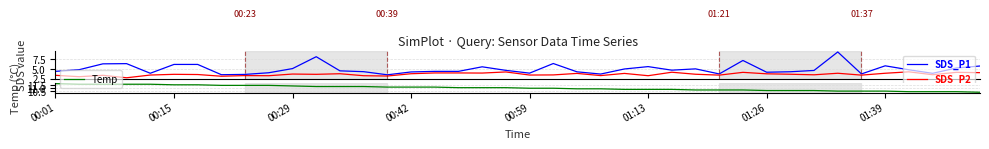

Where does the SDS_P1 series first go above 4?

00:01